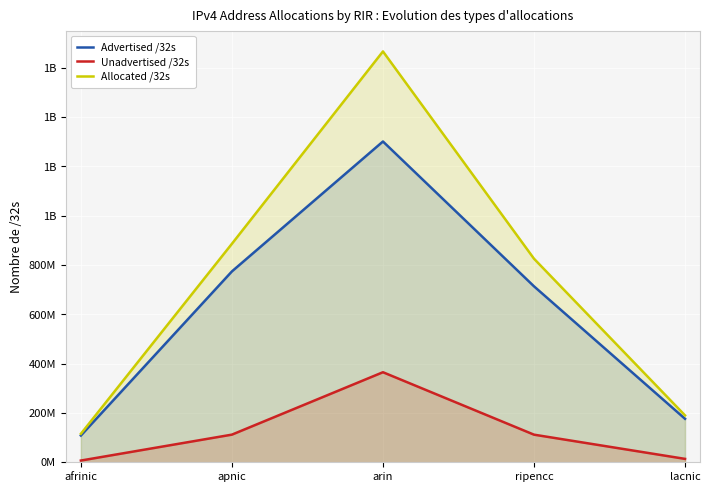

At which category does the chart reach its minimum across all series?

afrinic